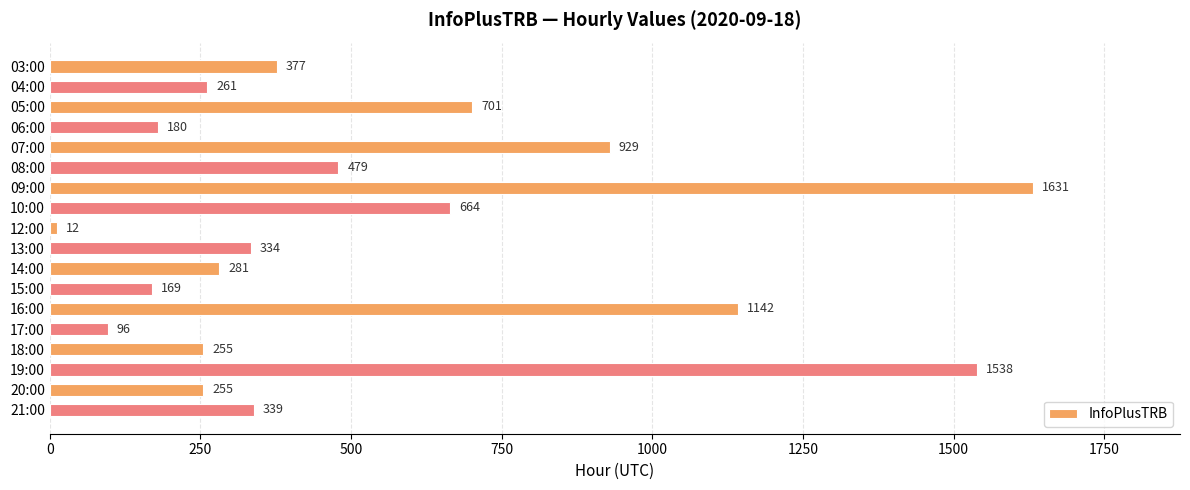

How many bars are there in total?

18